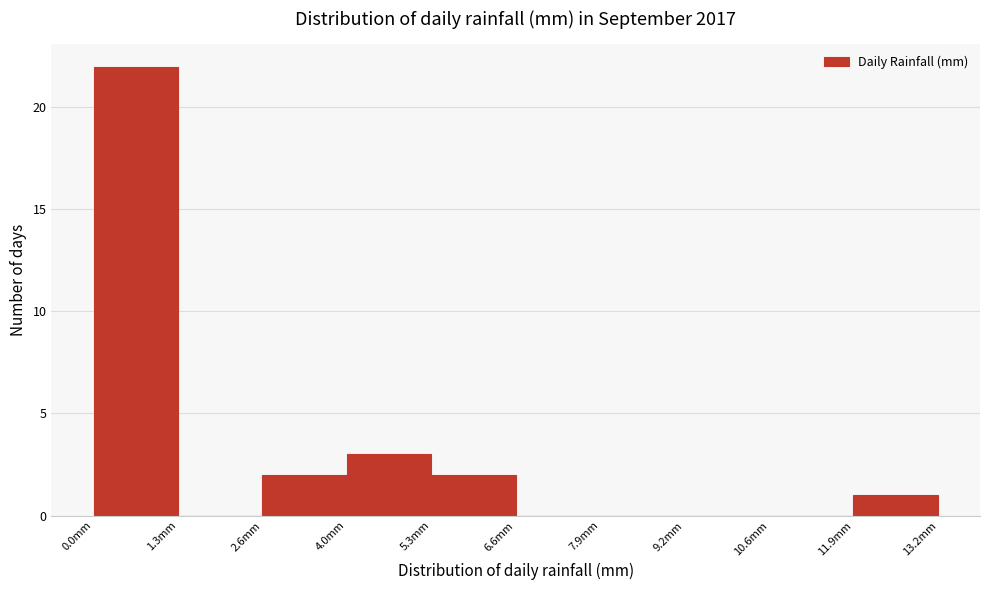

How tall is the bar that spans 11.88 to 13.20 on the x-axis? Neither the bar edges nor the heights are printed on the chart, so give them approximately, as read against the axes.

1